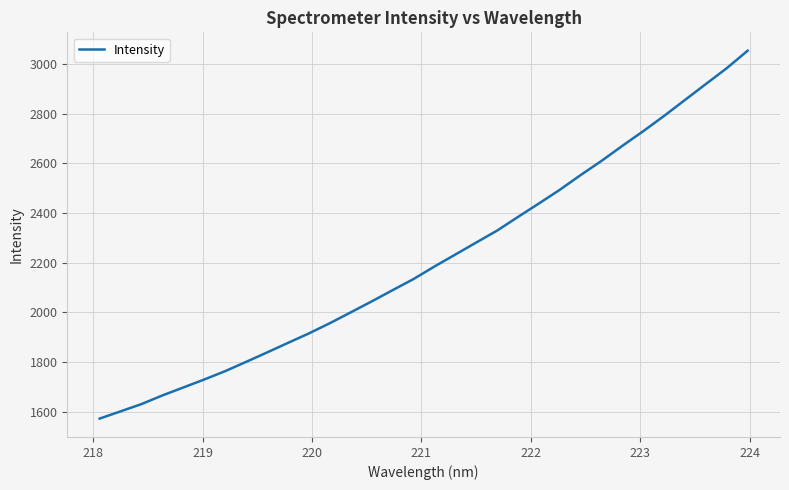

What is the smallest value displayed?

1571.9